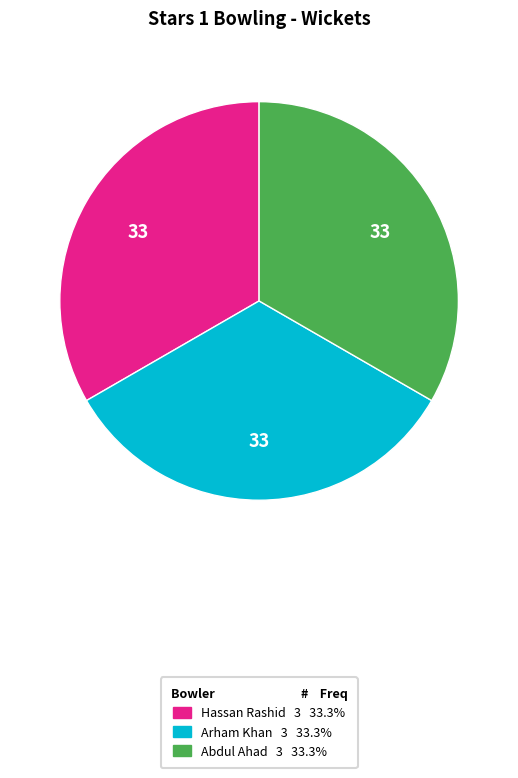

Does any single category account for the majority?

No